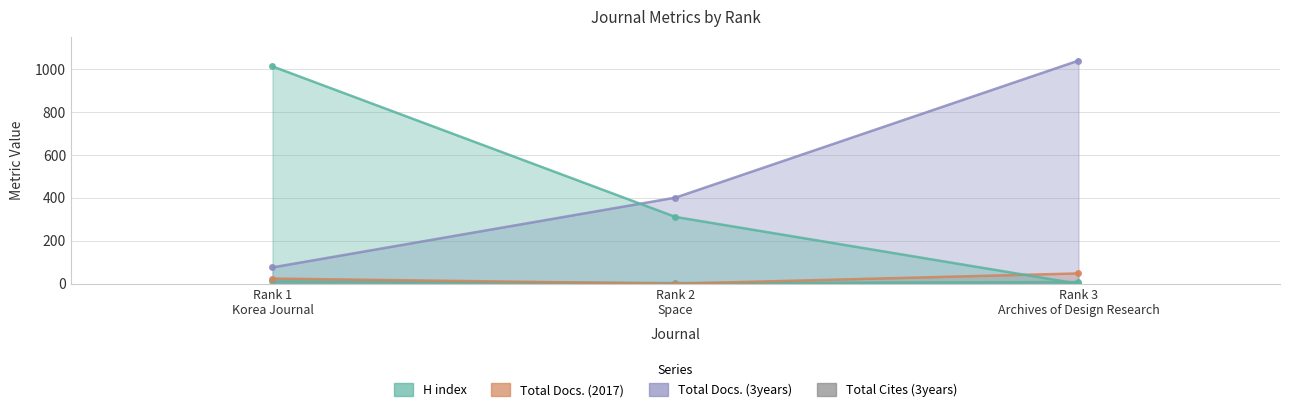

Count the number of data series in this chart.

4